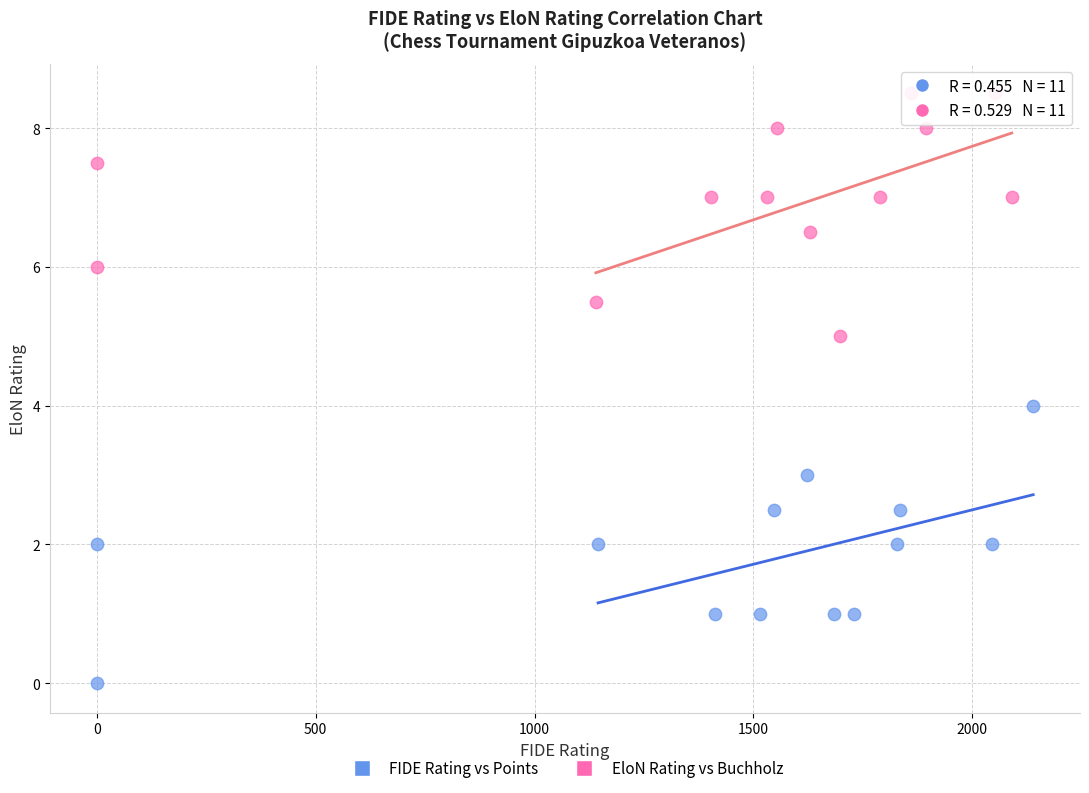

Which series contains the lowest Y value?

FIDE Rating vs Points